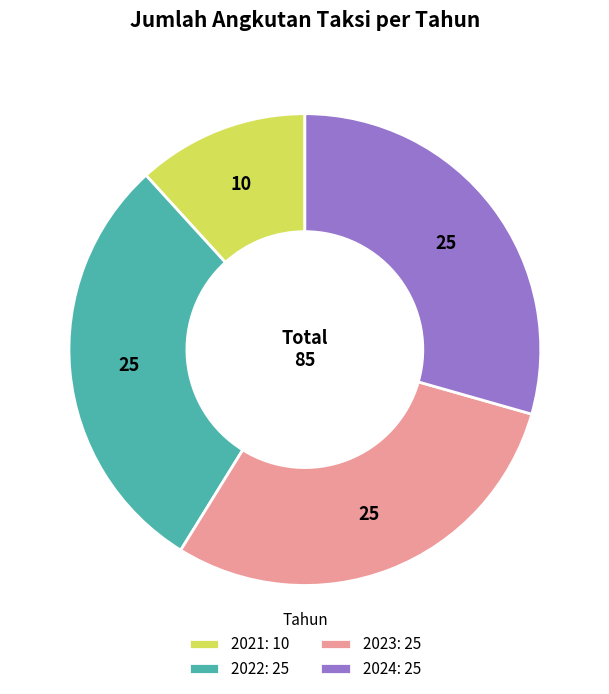

How many slices are in this pie chart?

4